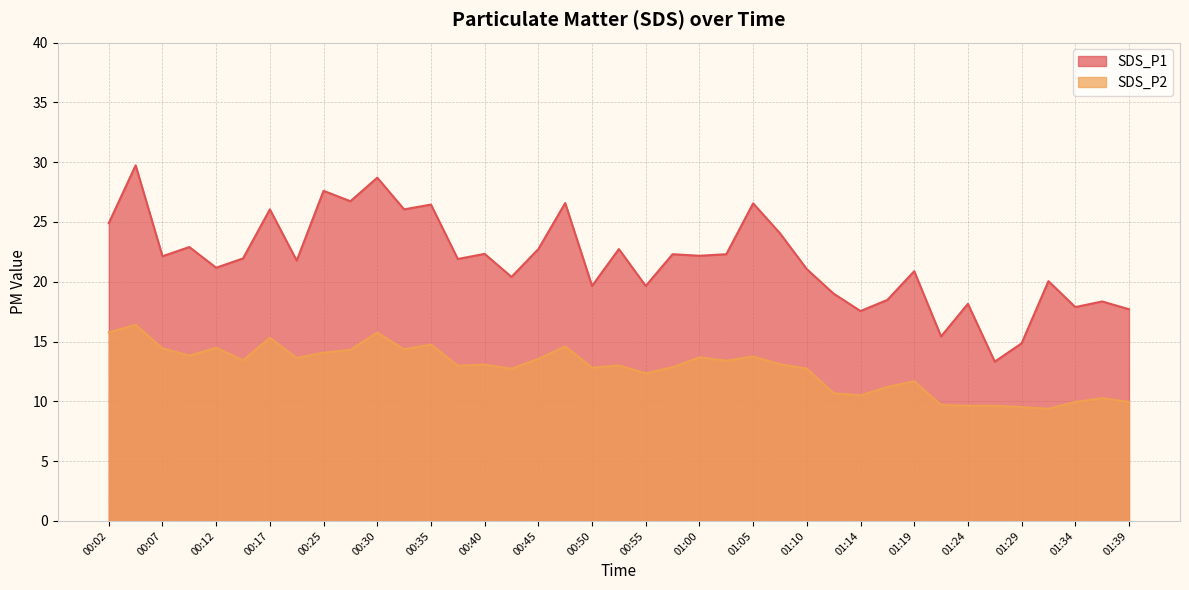

What is the minimum value shown in the chart?

9.4